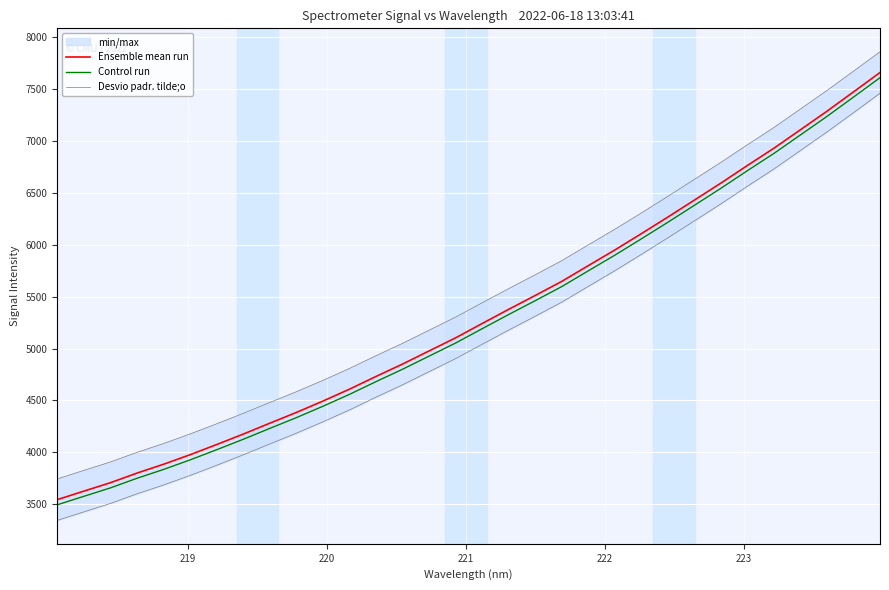

How many data points in Control run are less than 5191?

16